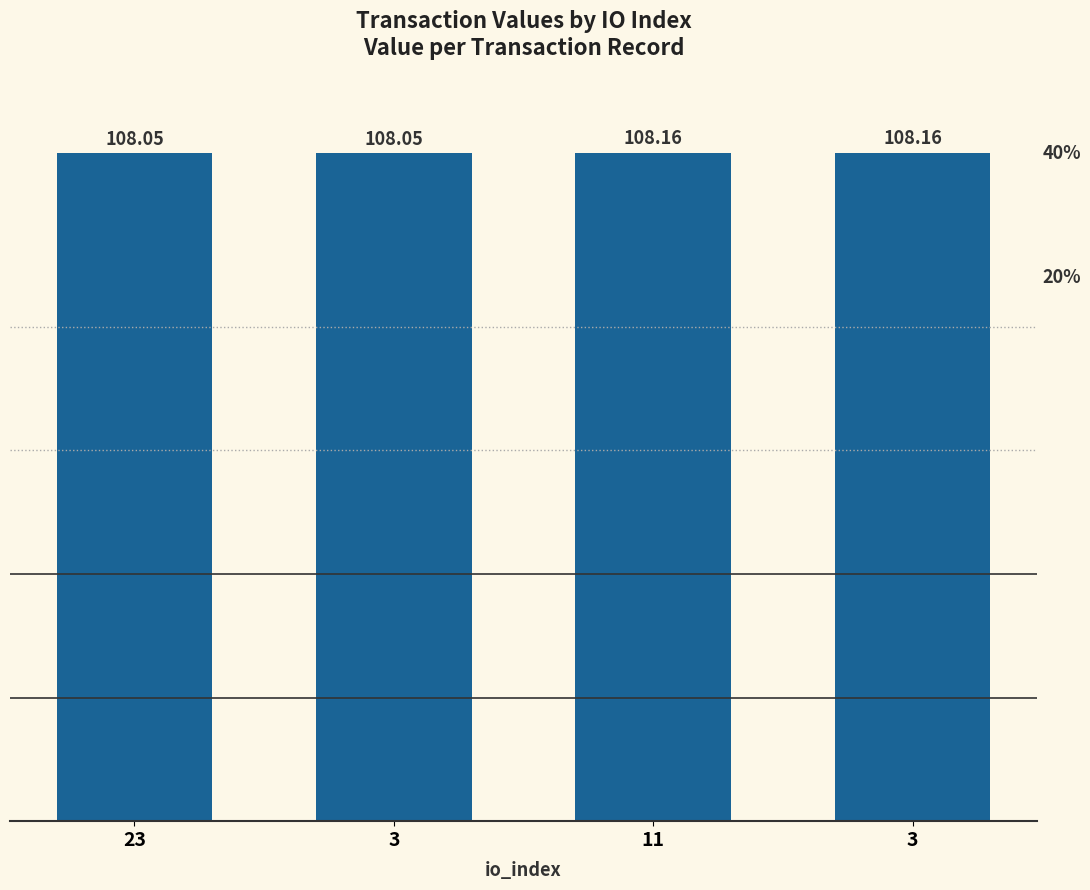

What is the difference between the second highest and minimum values?

0.1